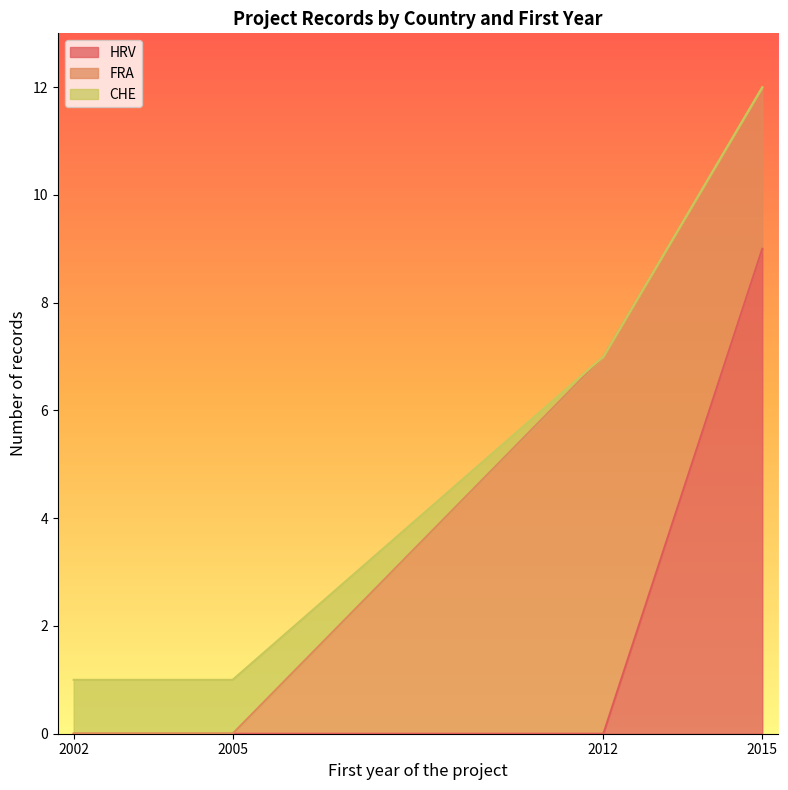

Read the HRV value at 2015.

9